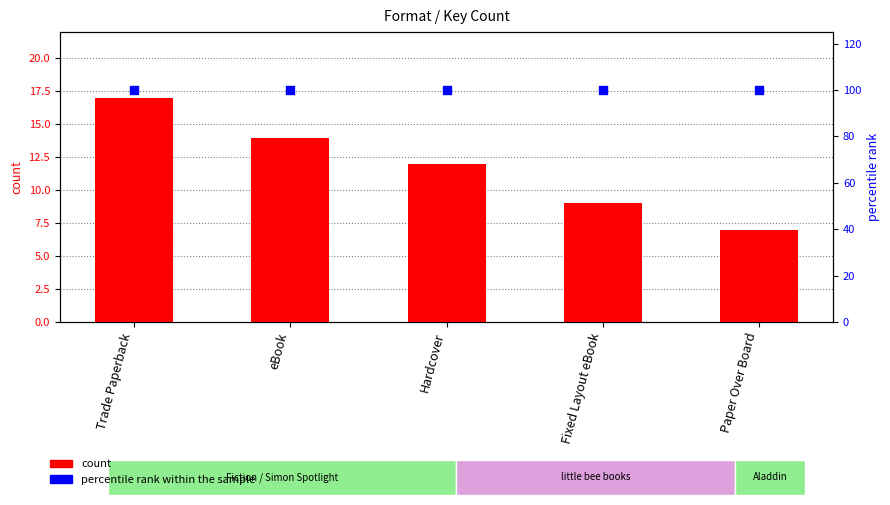

Which series has the largest total across all categories?

percentile rank within the sample